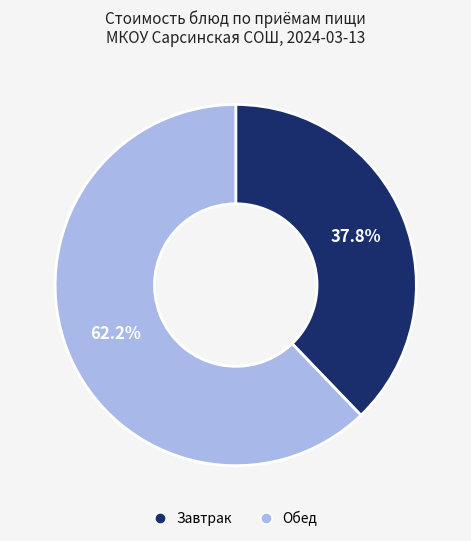

Does any single category account for the majority?

Yes